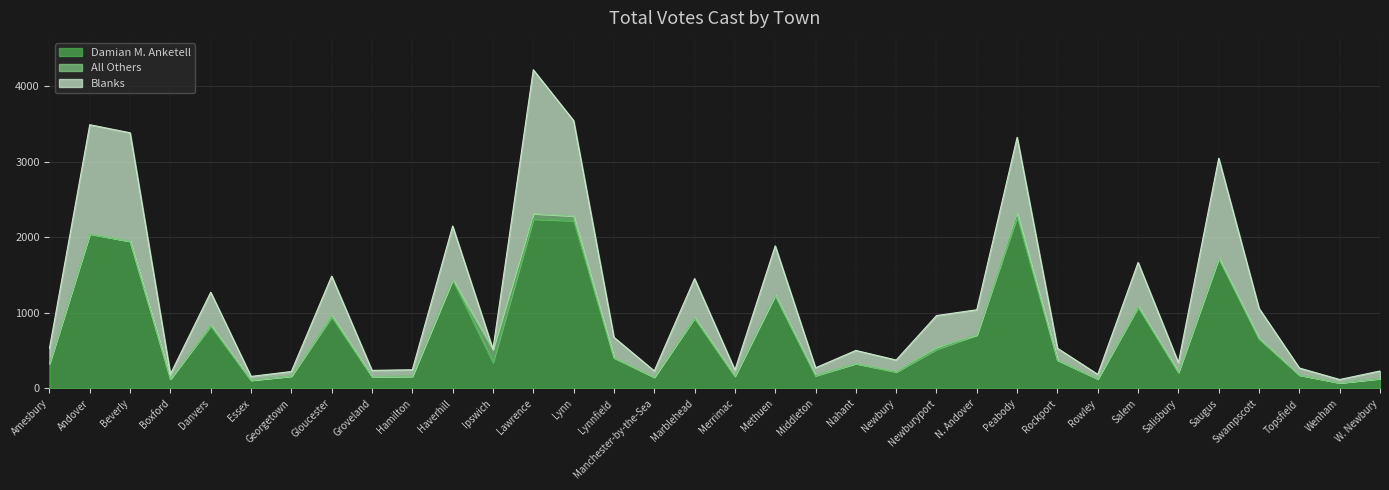

What is the highest value of the Damian M. Anketell series?

2275